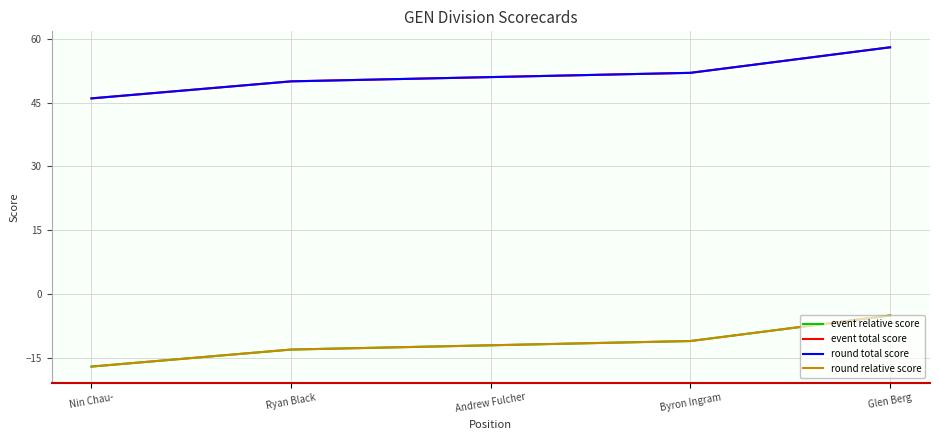

Is this an area chart (filled region under the line)?

No